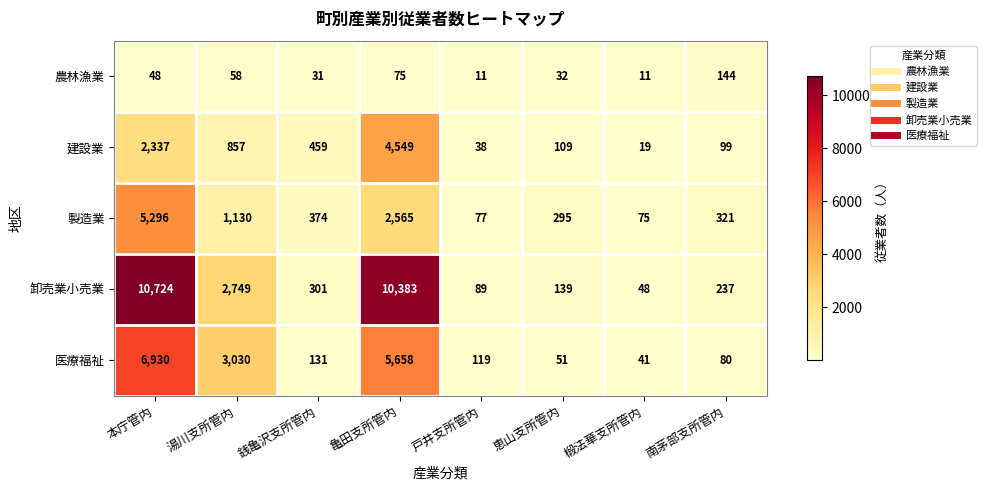

The 医療福祉 series shows 8325 at 亀田支所管内. True or false?

False